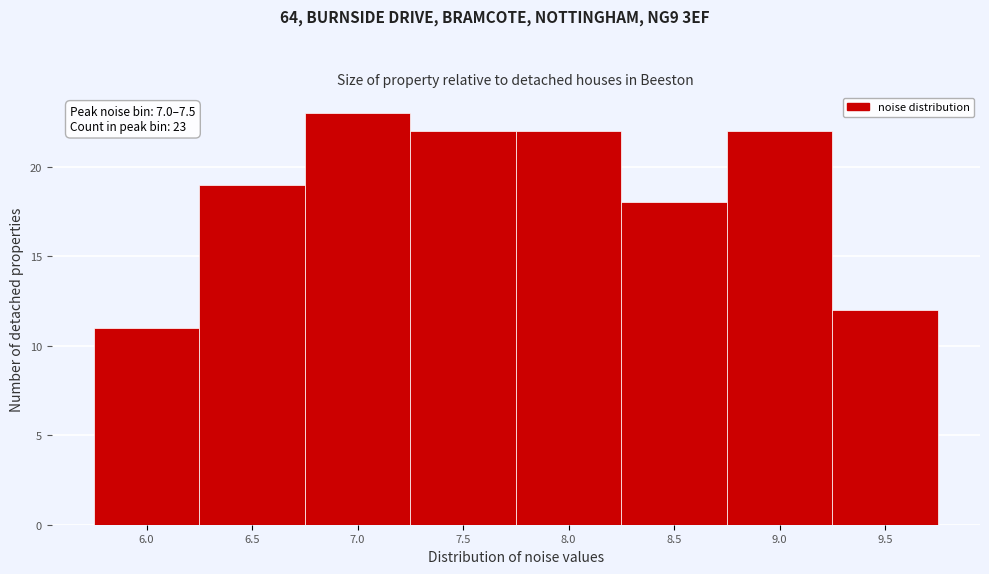

Reading right to left, transcribe all the data shown in this chart.

9.5=12	9.0=22	8.5=18	8.0=22	7.5=22	7.0=23	6.5=19	6.0=11